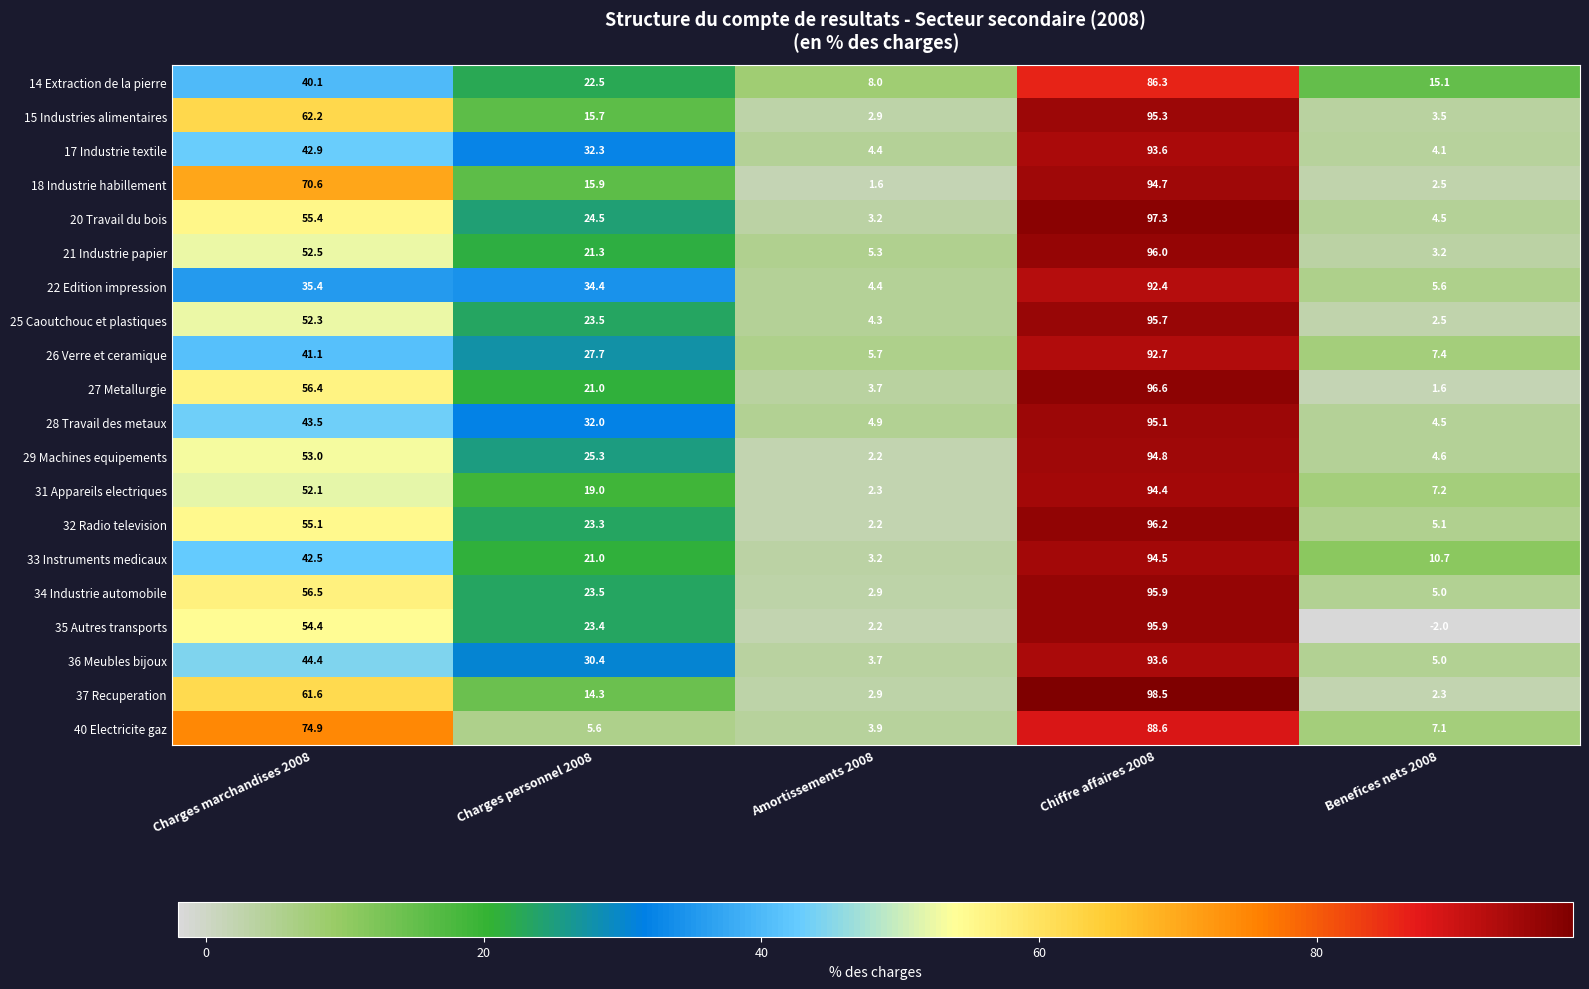

What is the difference between the highest and lowest values at Chiffre affaires 2008?

12.2